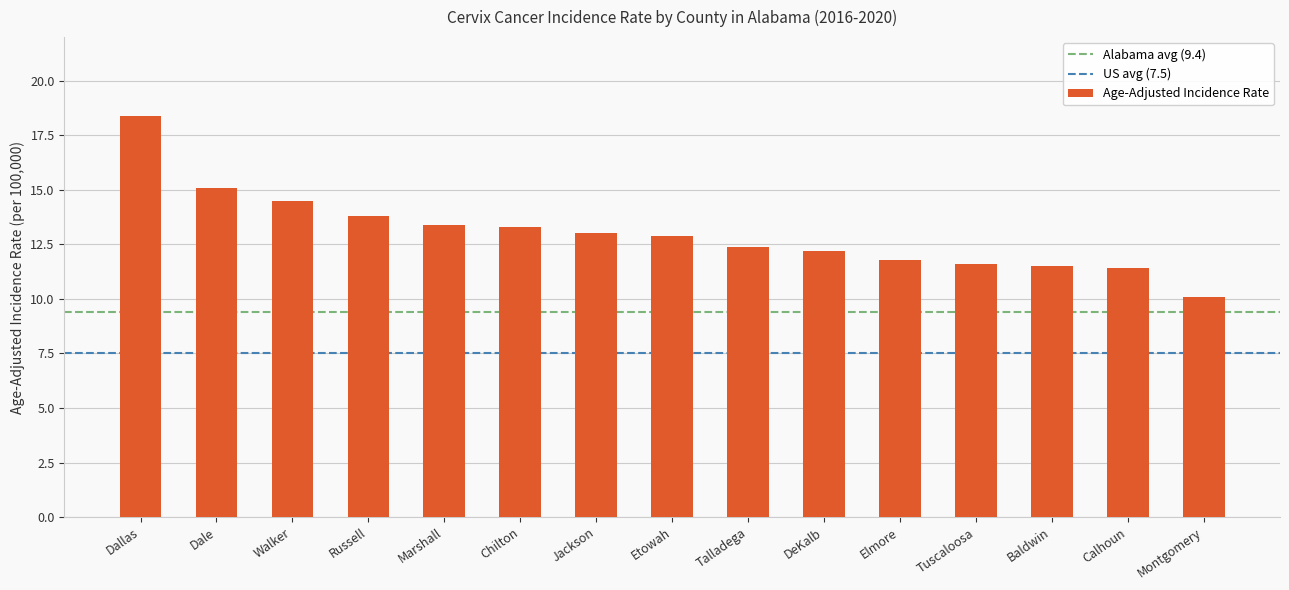

Count the number of categories in the chart.

15